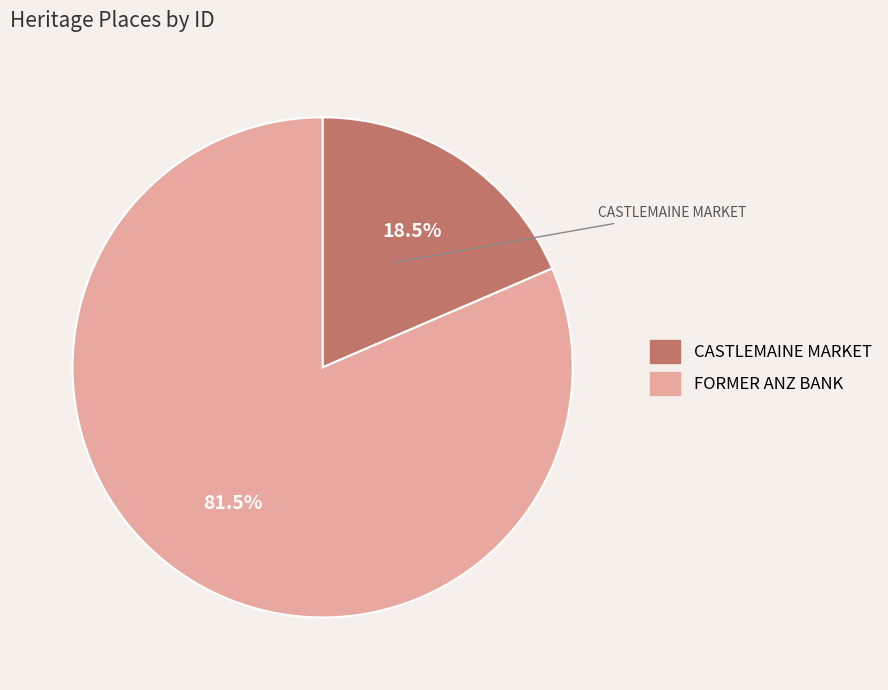

The CASTLEMAINE MARKET slice represents 24% of the pie. True or false?

False